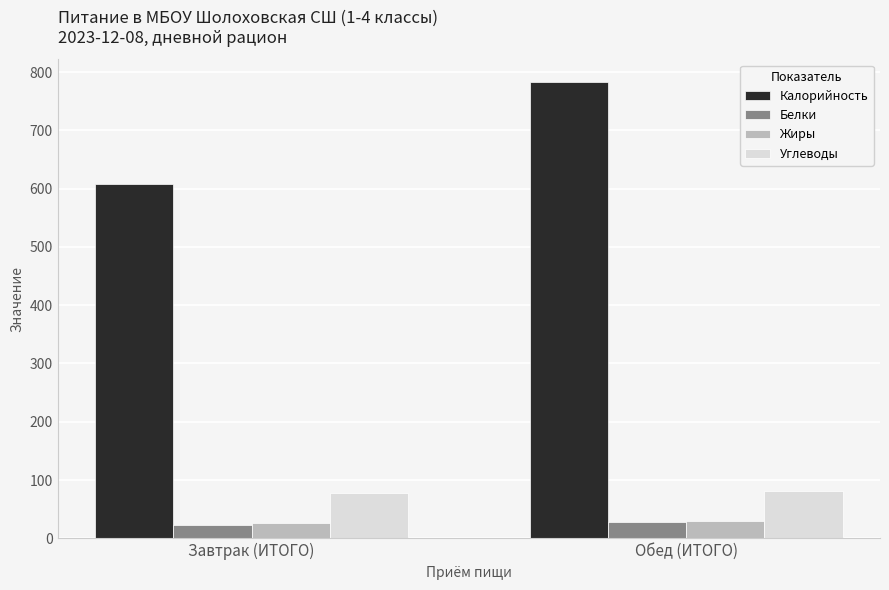

Does the chart contain stacked bars?

No